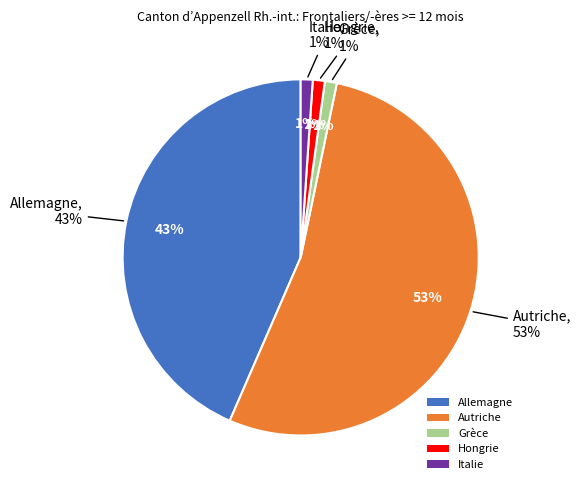

To the nearest percent, what is the difference between the largest and smallest slice percentages?

52%